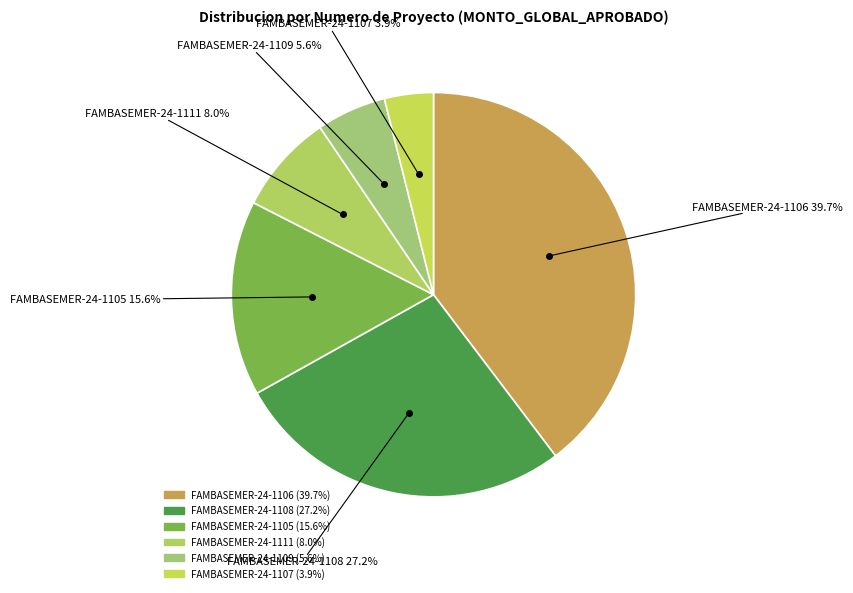

To the nearest percent, what percentage of the pie is FAMBASEMER-24-1108?

27%